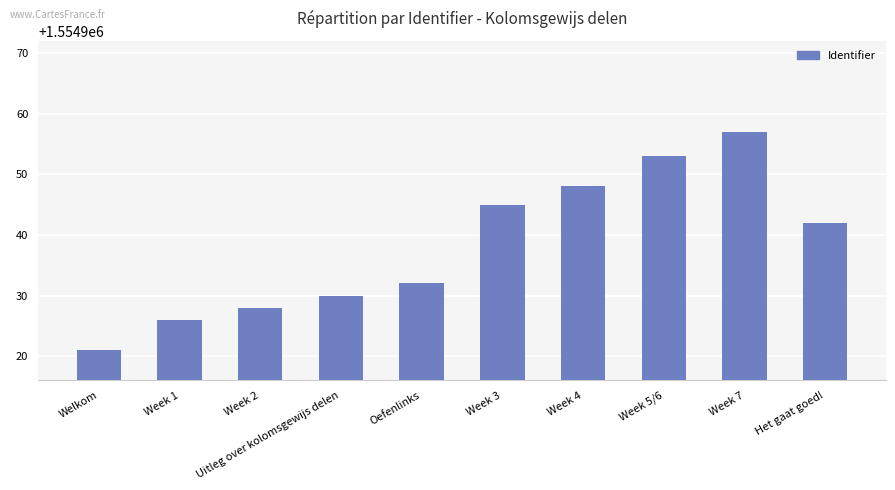

Count the number of categories in the chart.

10